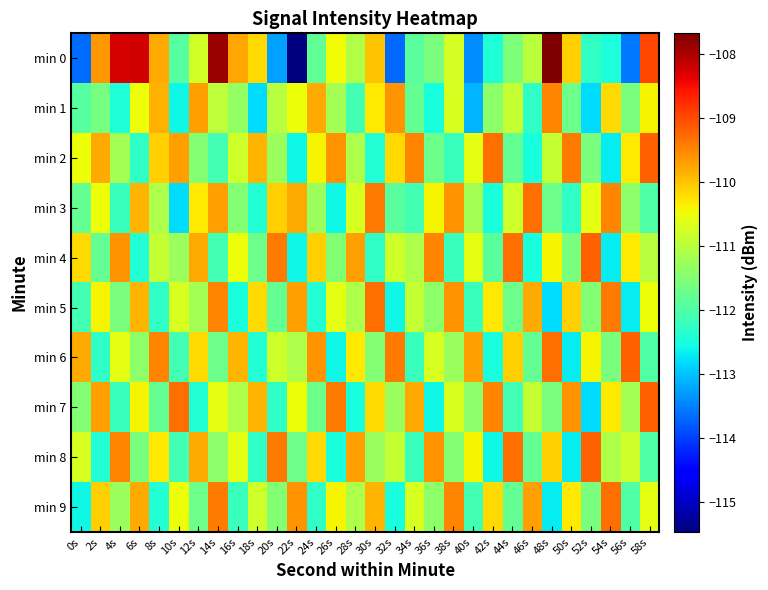

Count the number of data series in this chart.

10